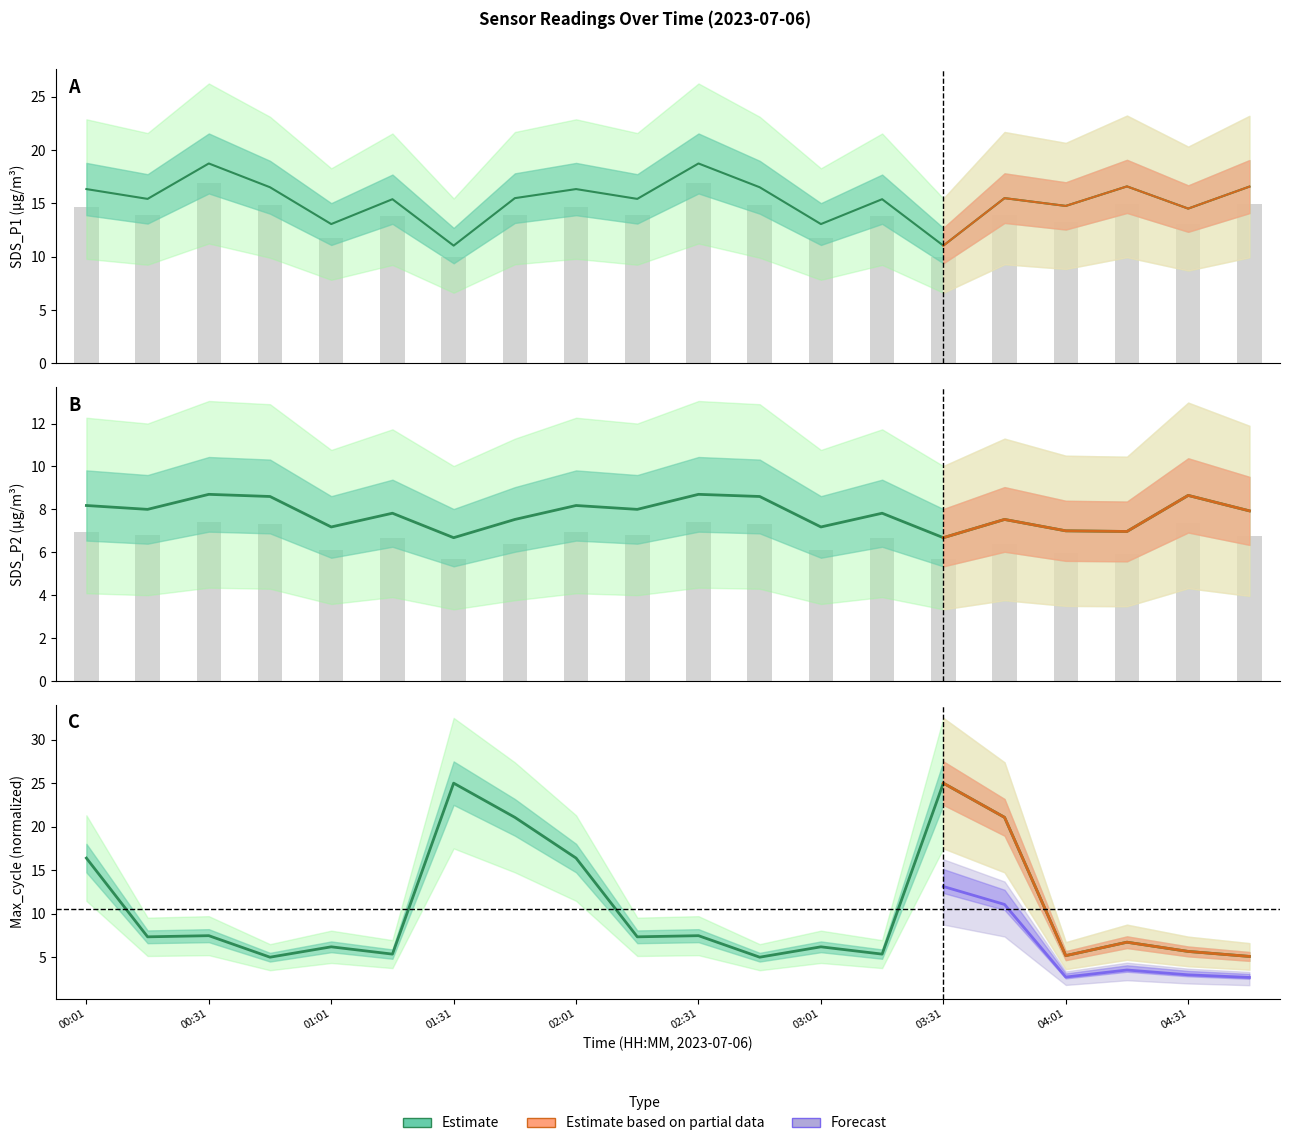

The SDS_P2 series shows 7.8 at 03:16. True or false?

True